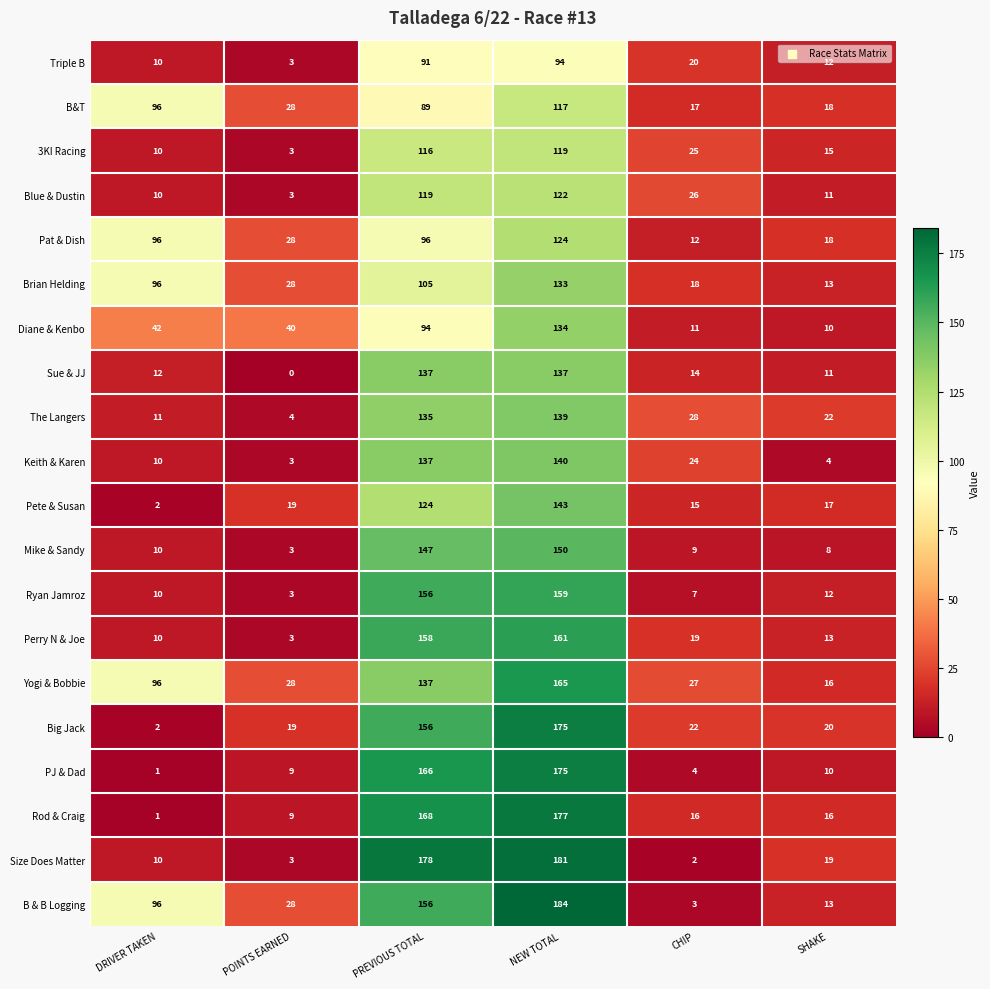

What value does the 3KI Racing series have at CHIP, to the nearest 5?

25